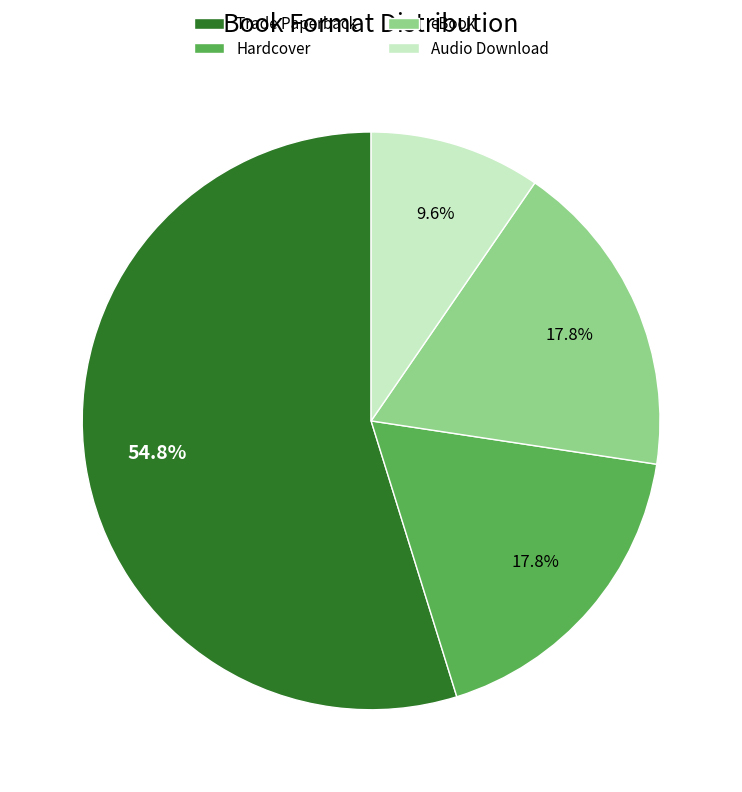

True or false: Hardcover accounts for 18% of the total.

True